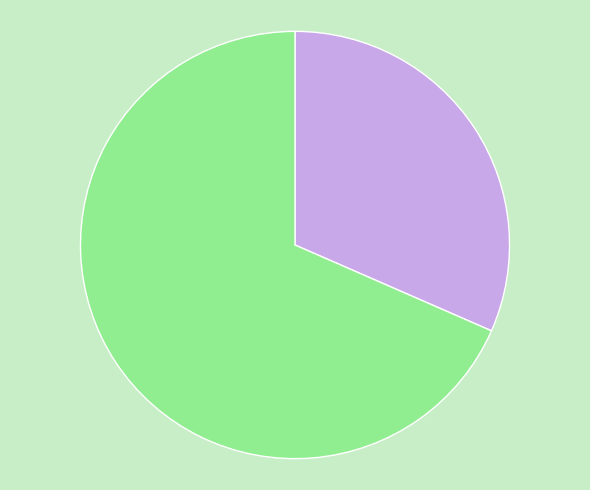

How many segments does this pie chart have?

2